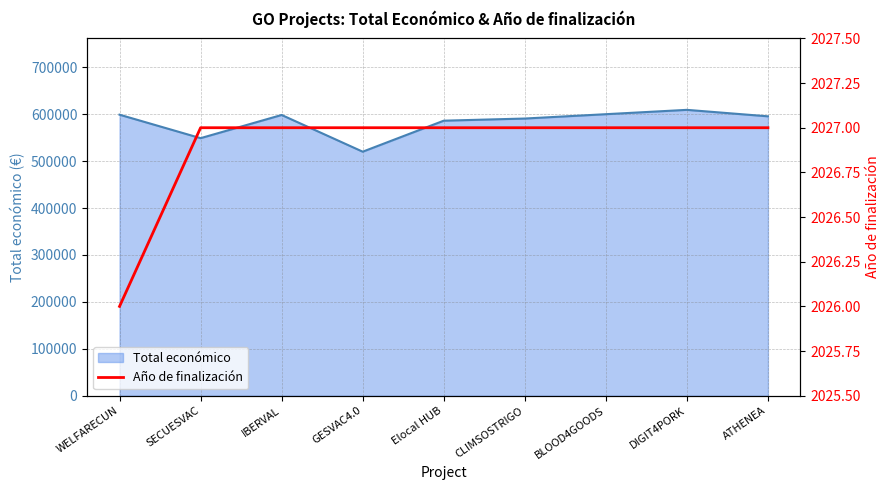

Is it true that Total económico equals 983947 at IBERVAL?

False